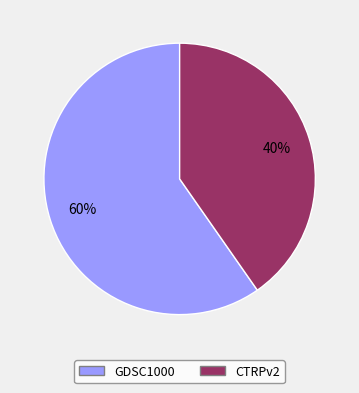

Which category has the smallest portion of the pie?

CTRPv2